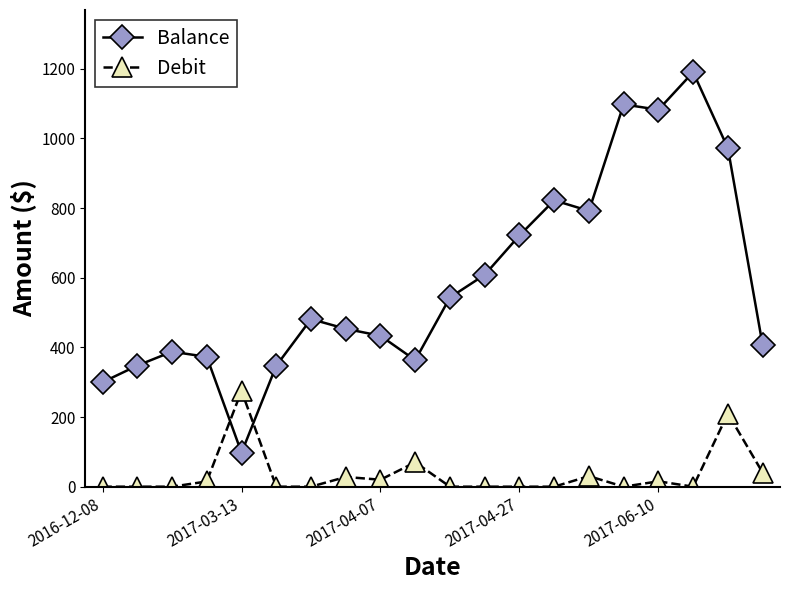

True or false: Debit and Balance intersect in this chart.

True